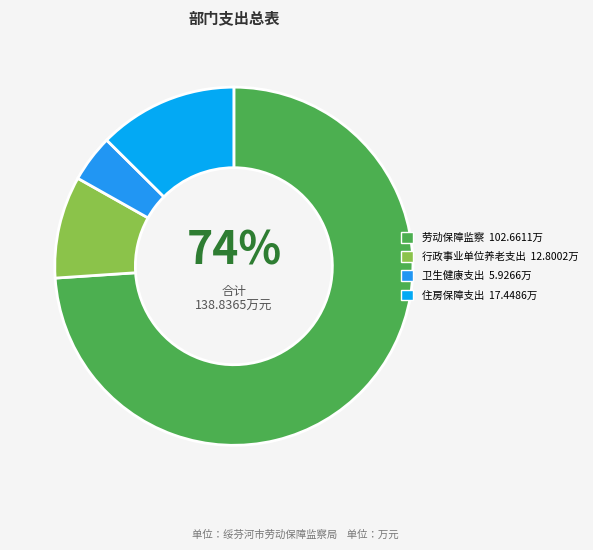

What is the smallest slice in the pie chart?

卫生健康支出